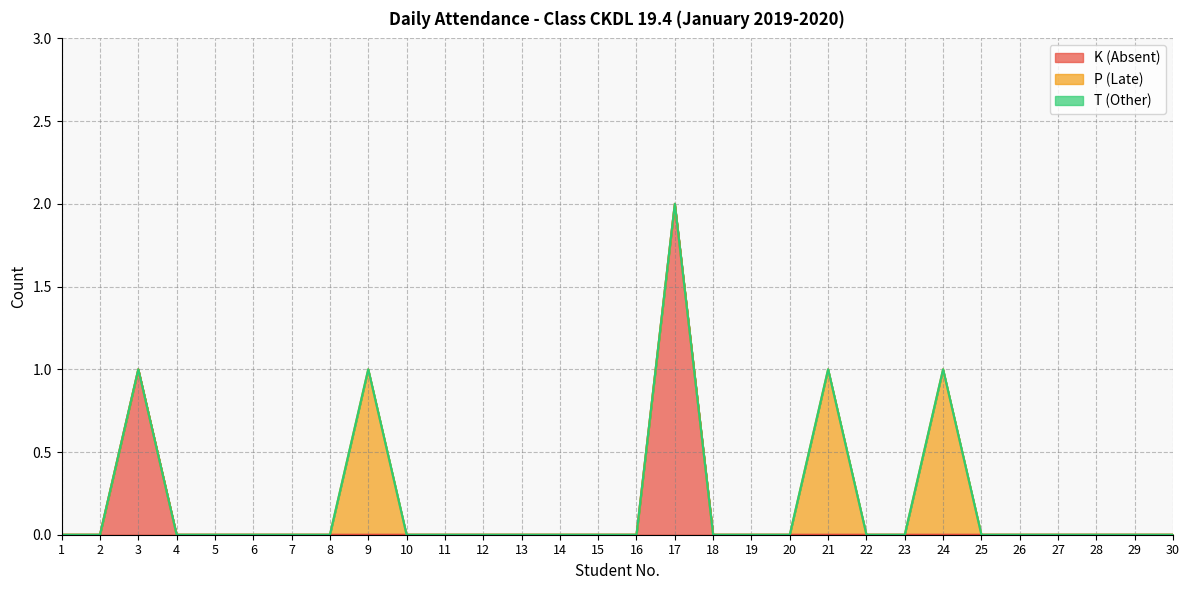

At which label does K (Absent) reach its minimum?

1